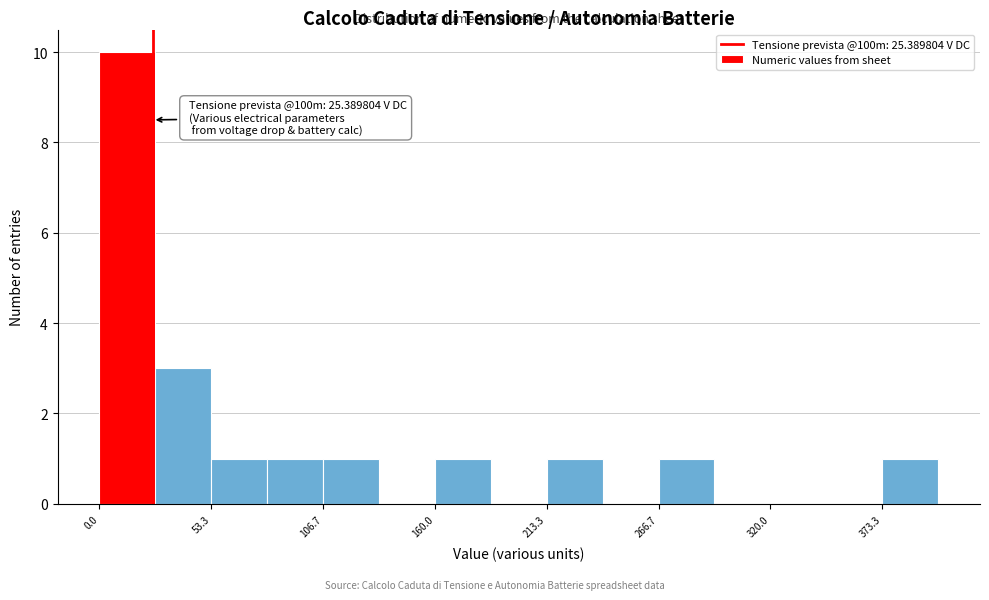

Read against the x-axis, roughly where is the centre of the tallest bar?

10